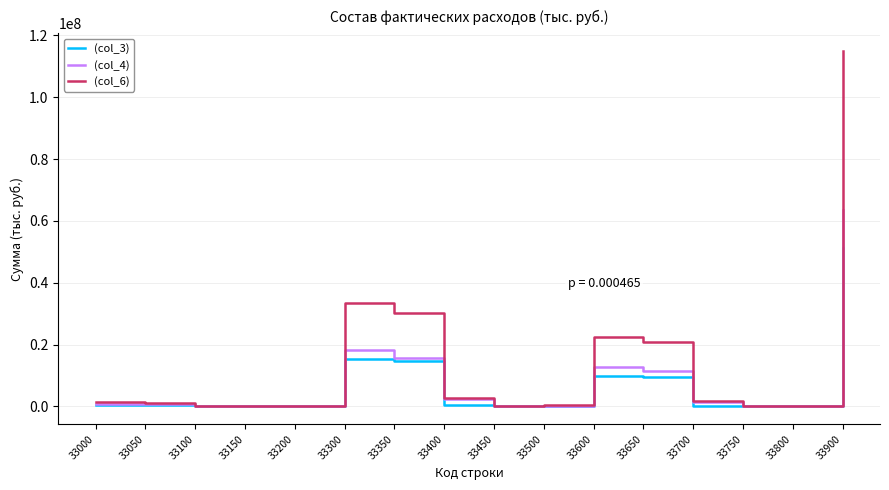

At which label is (col_4) closest to 31779987?

33300